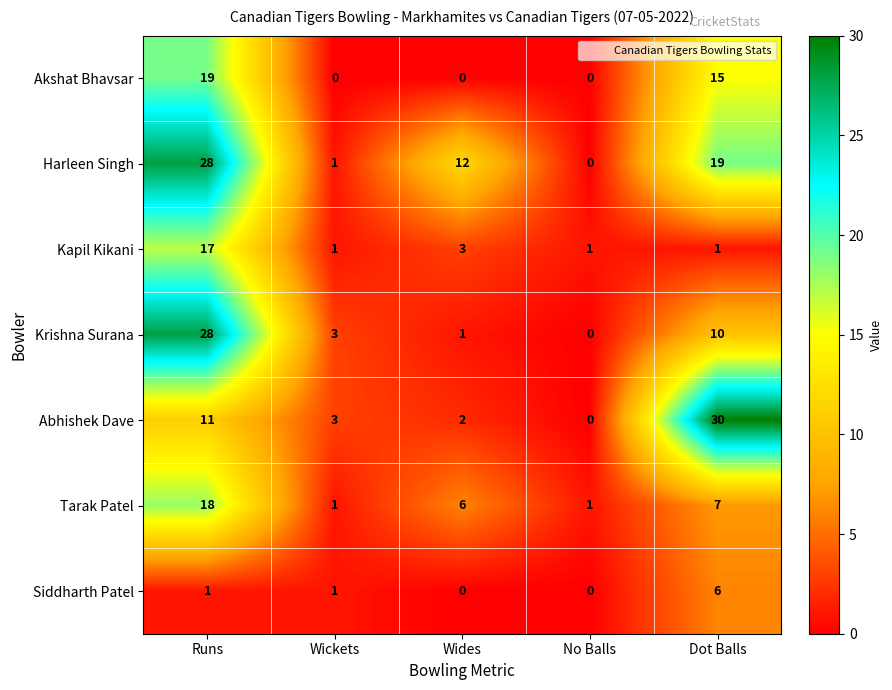

What is the sum of the Harleen Singh values at Dot Balls and No Balls?

19